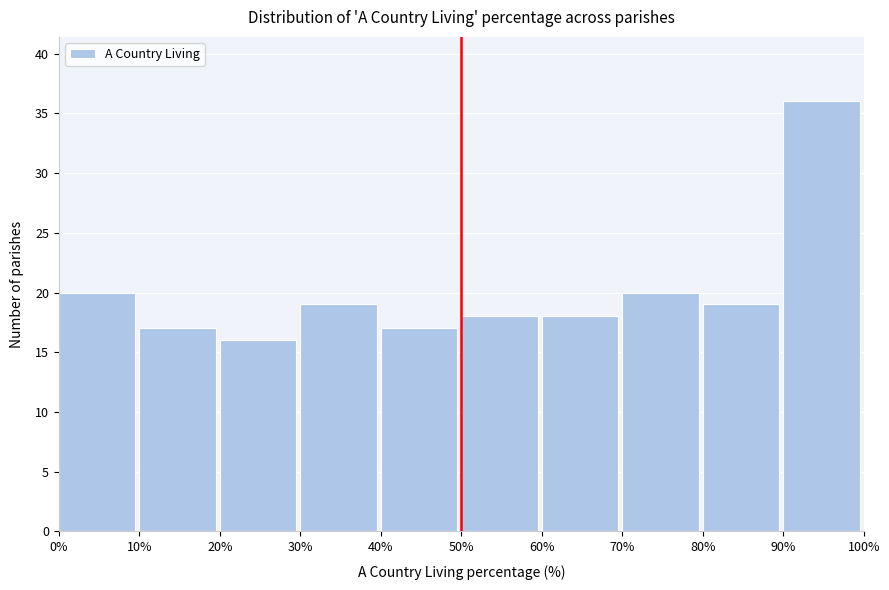

Over which range of the x-axis is the bar tallest?

90% to 100%